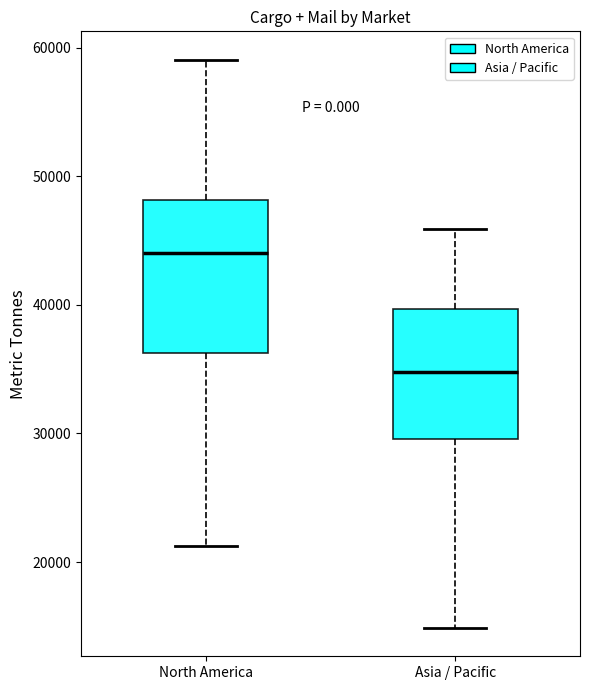

Which box's median line is the lowest?

Asia / Pacific